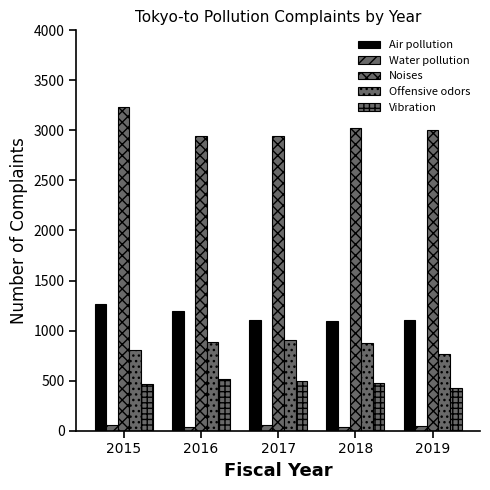

How many distinct data groups are displayed?

5